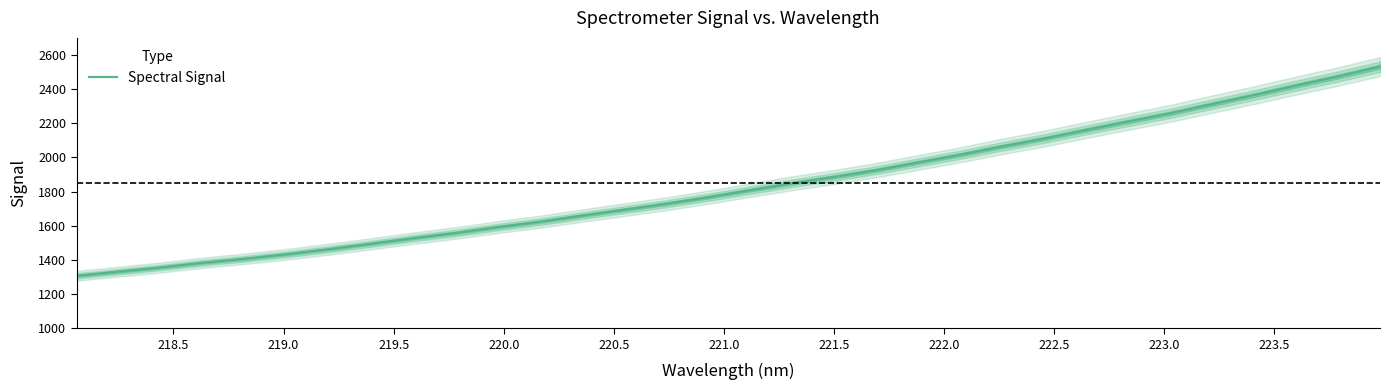

How many distinct data groups are displayed?

1